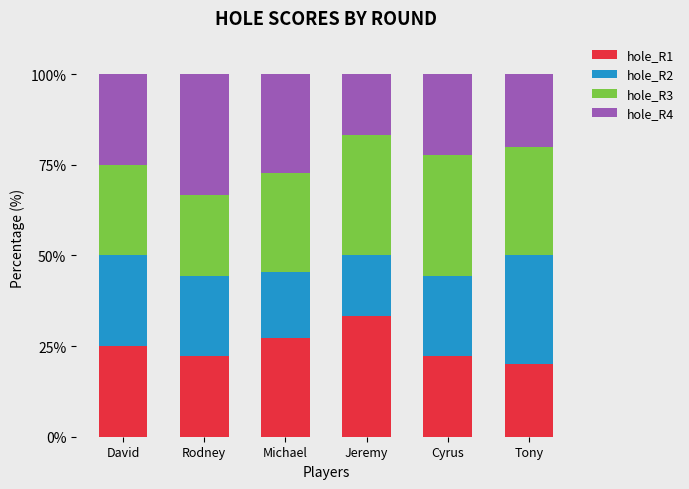

What is the total value across all series at Rodney?

100.0